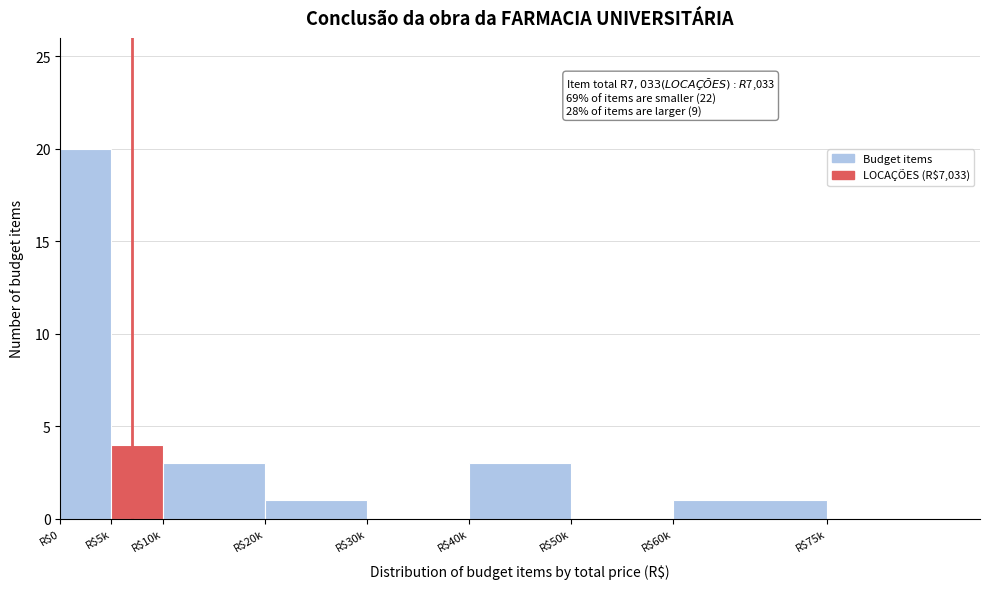

Which category has the highest value across all series?

R$0